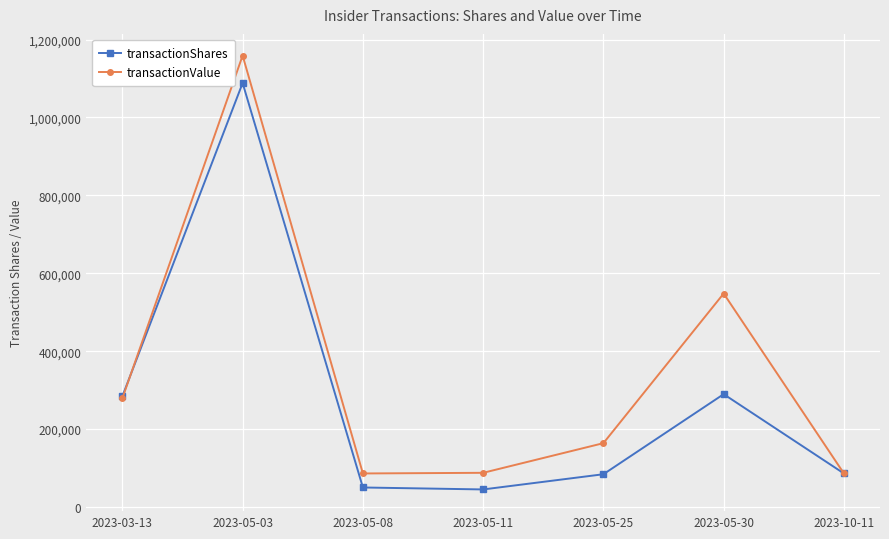

Does the chart have visible grid lines?

Yes